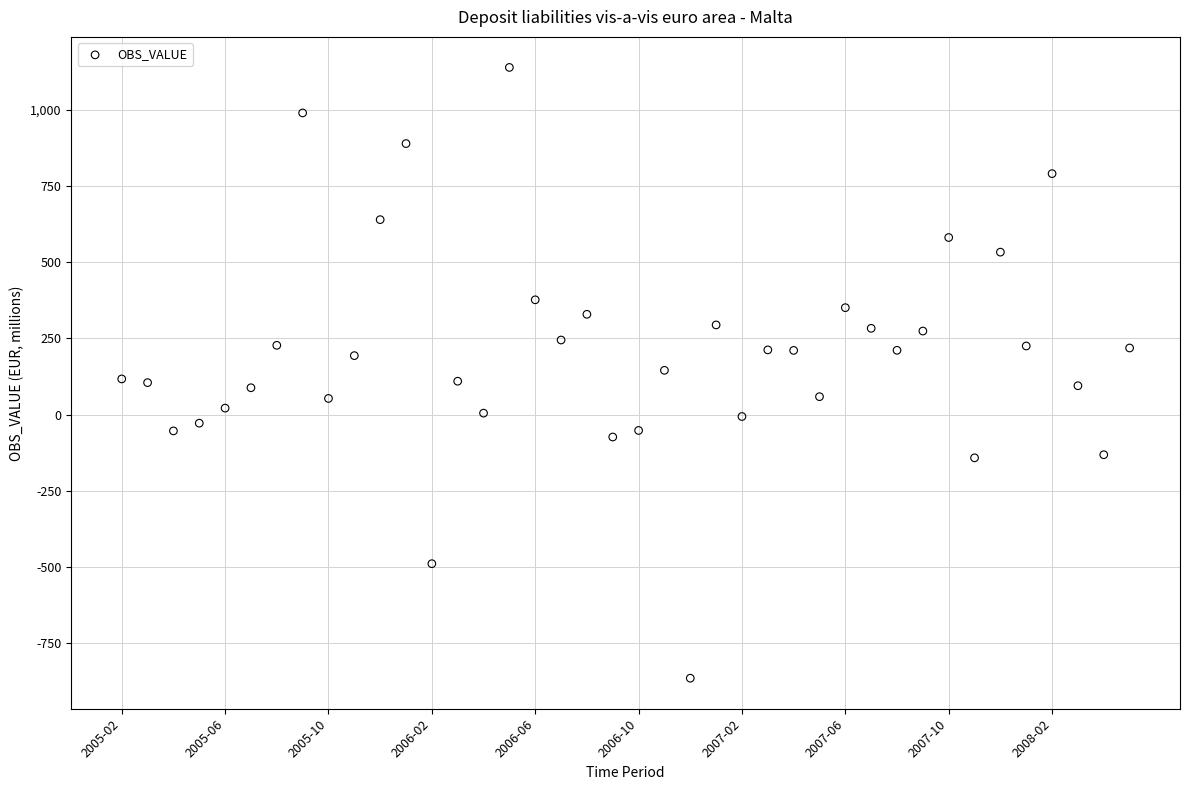

What is the range of Y values (max minus min)?

2002.5